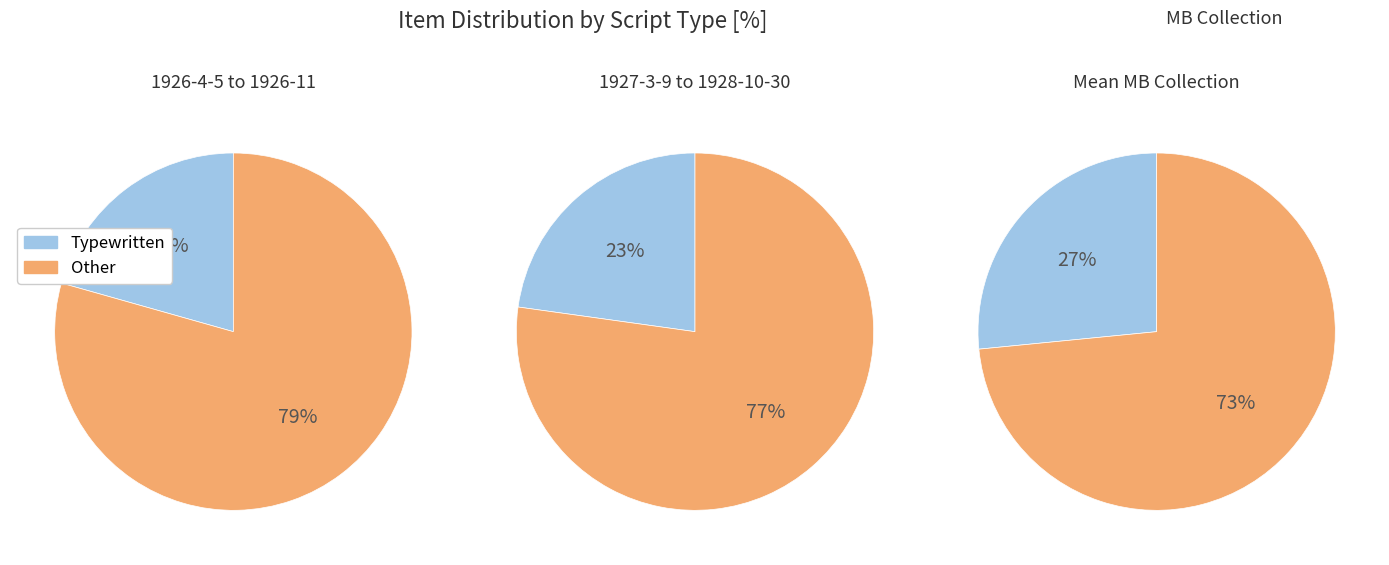

Does 1926-10-6 account for over 50% of the chart?

No